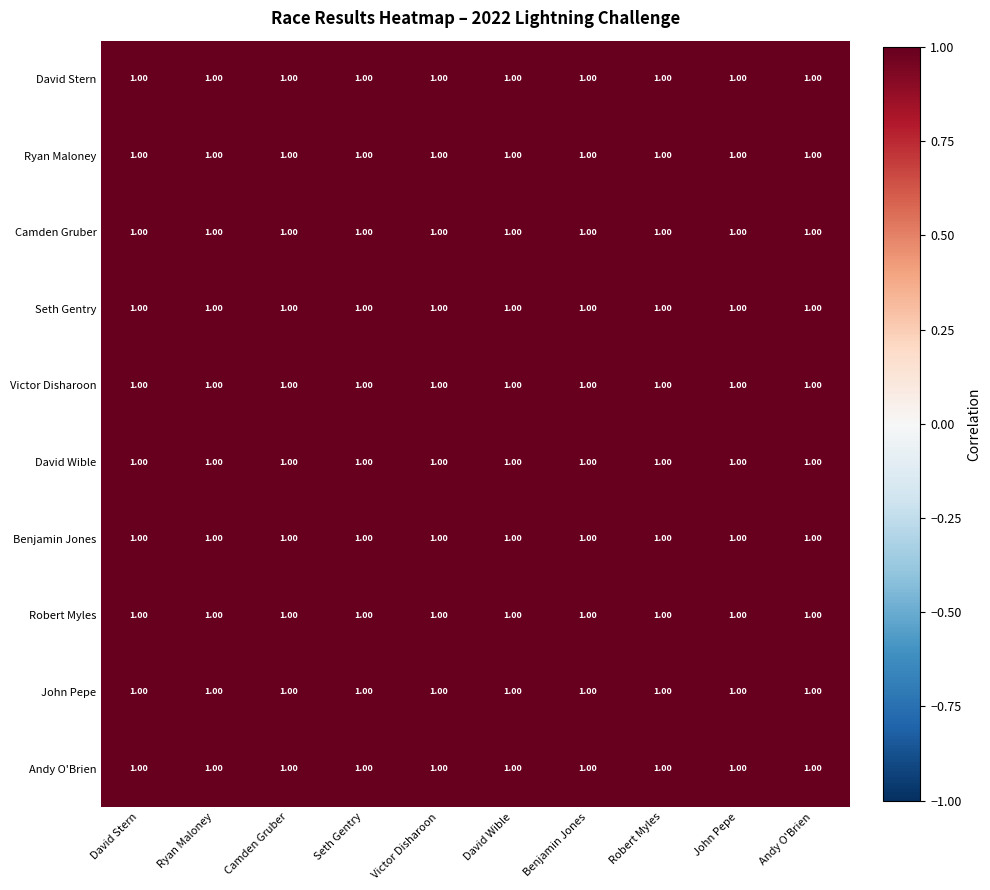

How many categories are shown in the chart?

10